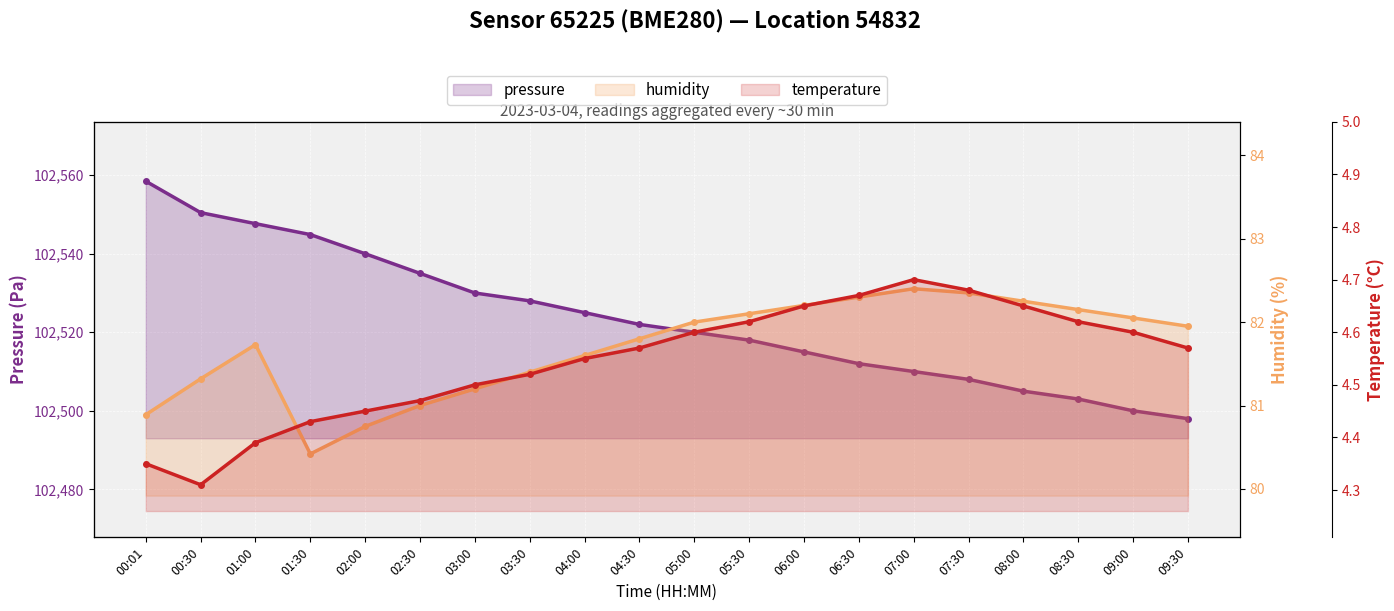

Where is humidity nearest to the value 81?

02:30